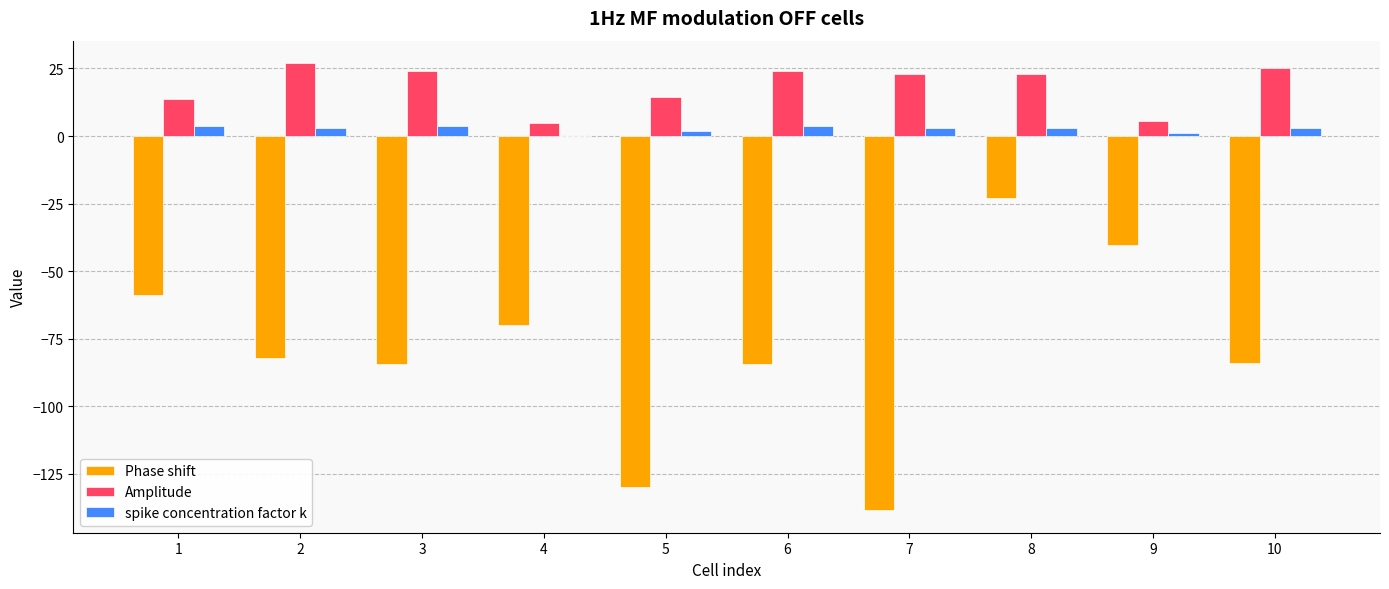

True or false: Phase shift has a value of -129.7 at 5.

True